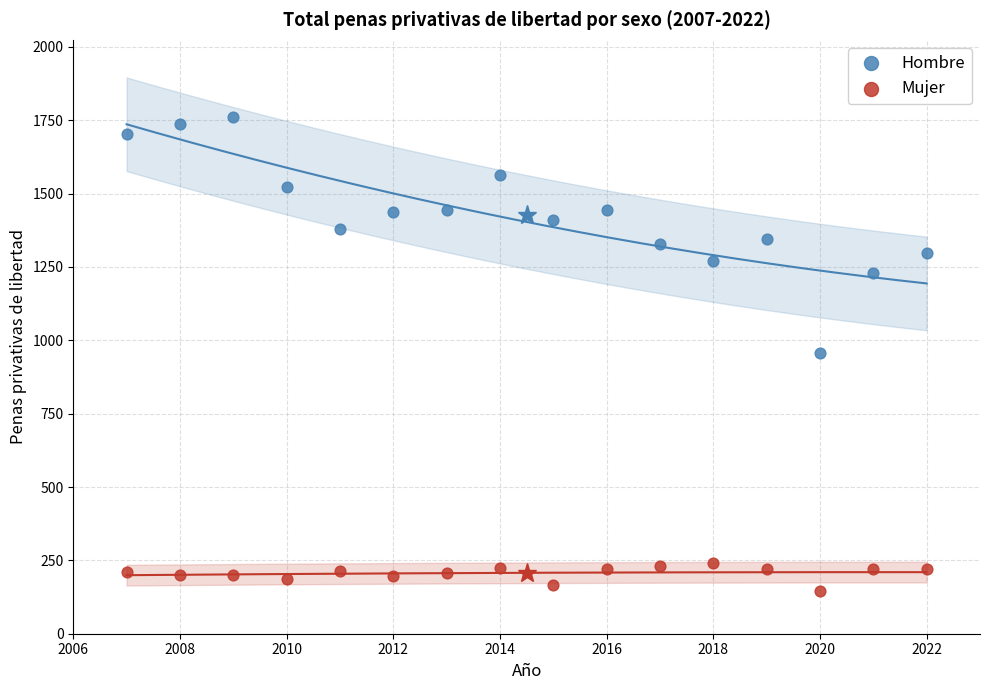

Which series has the widest spread of Y values?

Hombre